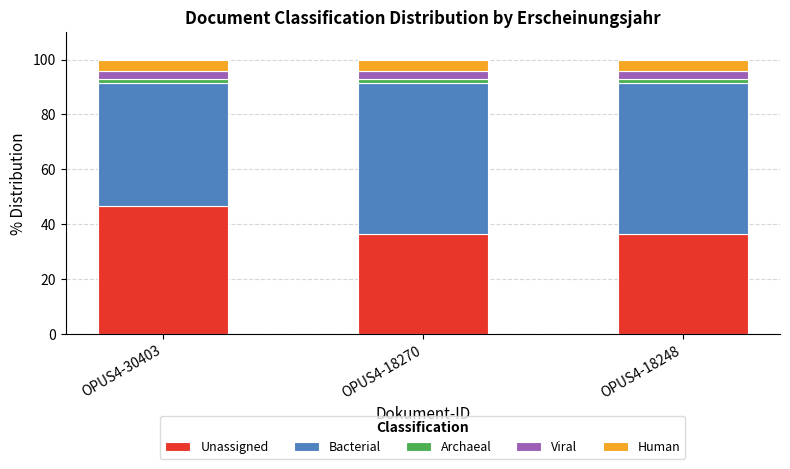

Is it true that Unassigned equals 36.5 at OPUS4-18248?

True